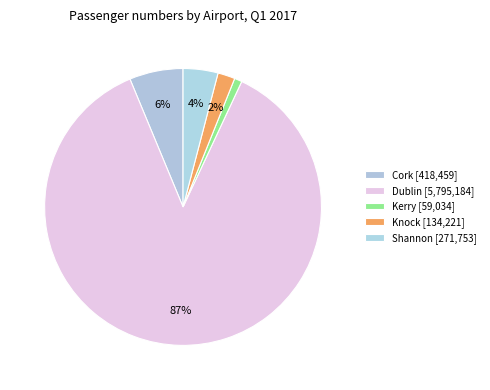

Which has a higher value, Shannon or Cork?

Cork